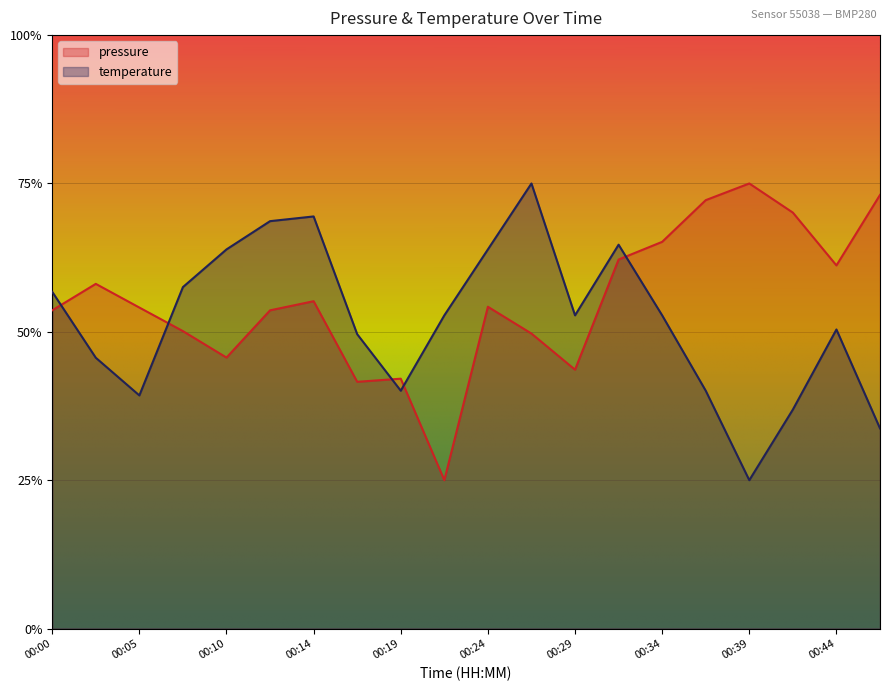

What is the difference between the maximum and second lowest values in the pressure series?

0.3